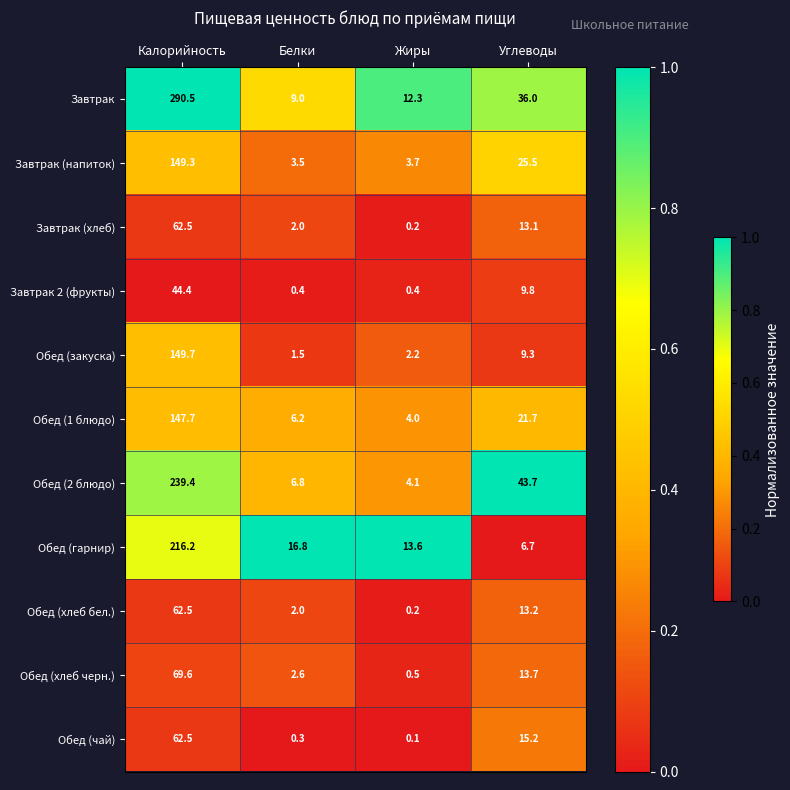

Rank the categories by Завтрак value from highest to lowest.

Калорийность, Углеводы, Жиры, Белки